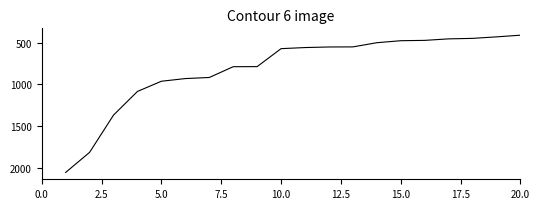

Count the number of categories in the chart.

20